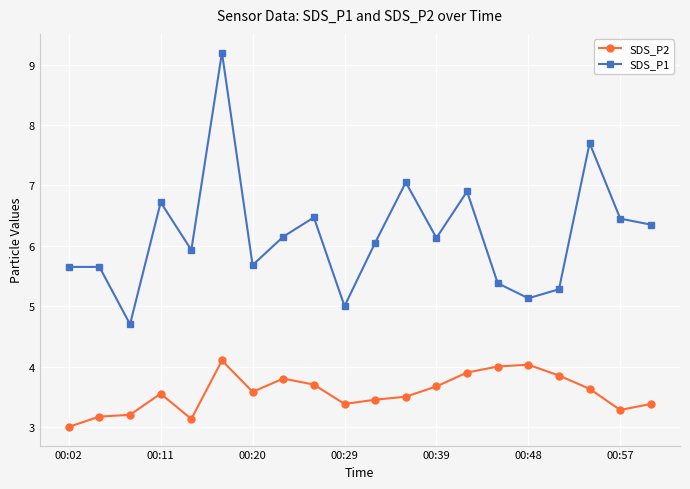

What is the difference between the maximum and minimum values in the SDS_P2 series?

1.1